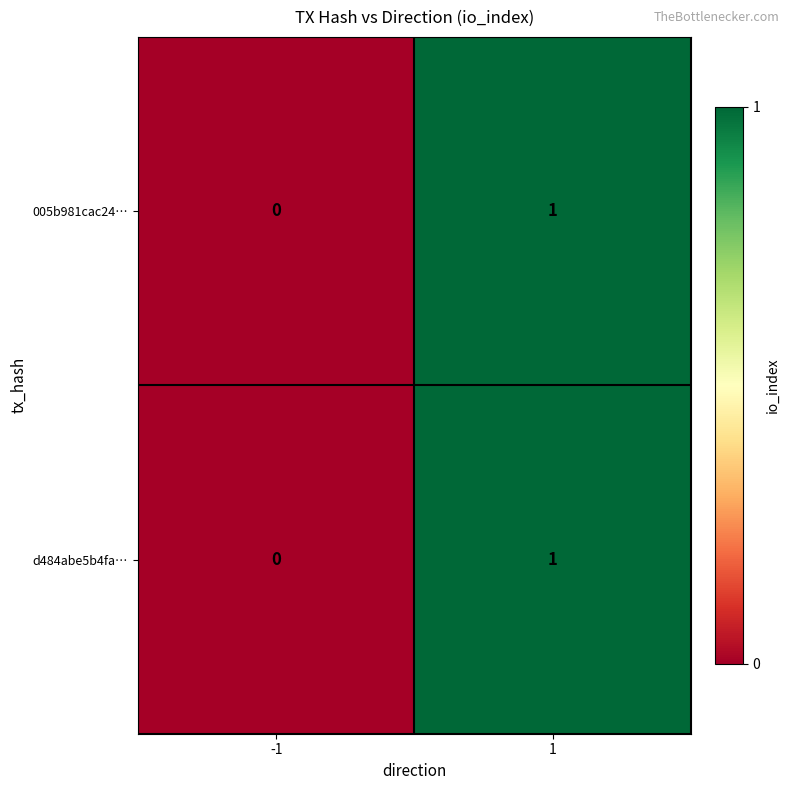

Reading left to right, what are all the values shown in this chart?

005b981cac24…: 0	1
d484abe5b4fa…: 0	1